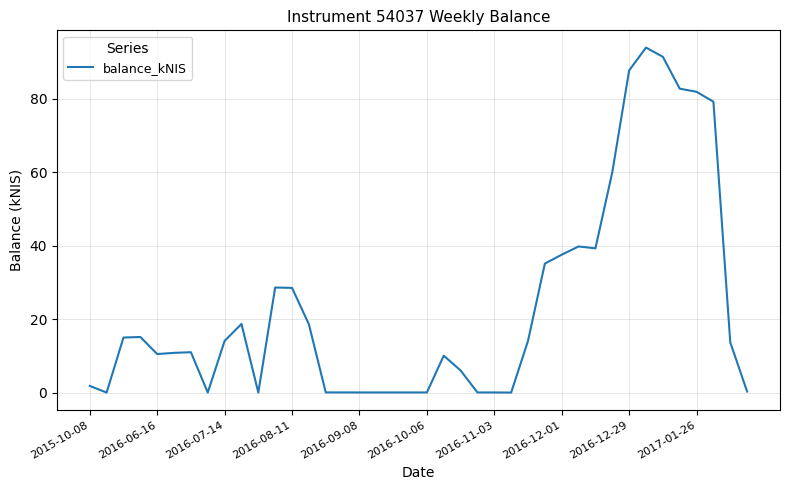

What is the maximum value shown in the chart?

93.9